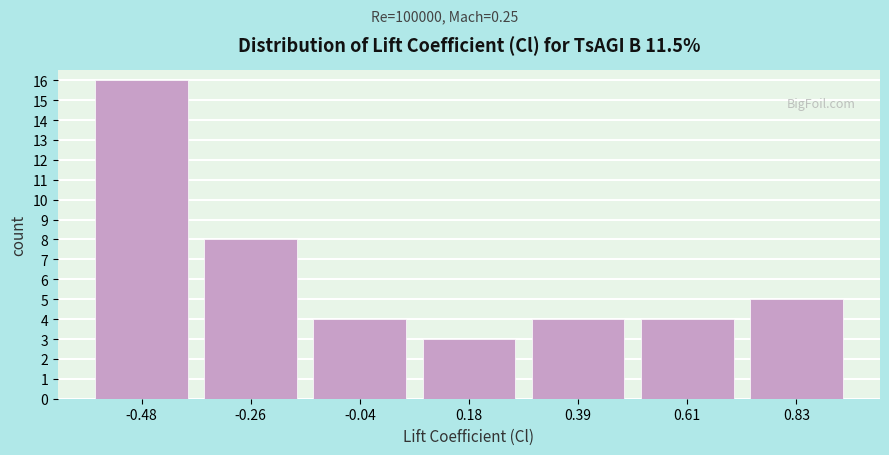

What is the height of the bar covering 0.05 to 0.30 on the x-axis? Neither the bar edges nor the heights are printed on the chart, so give them approximately, as read against the axes.

3